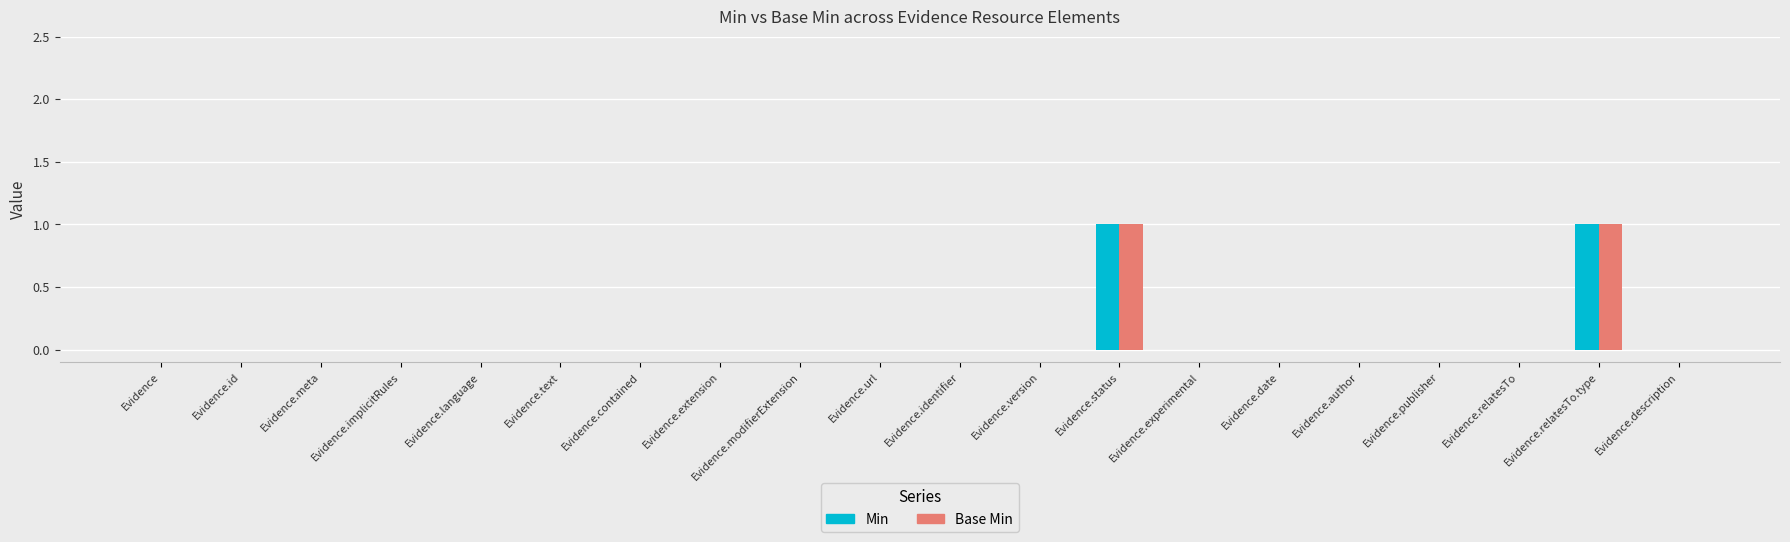

How many groups of bars are there?

20